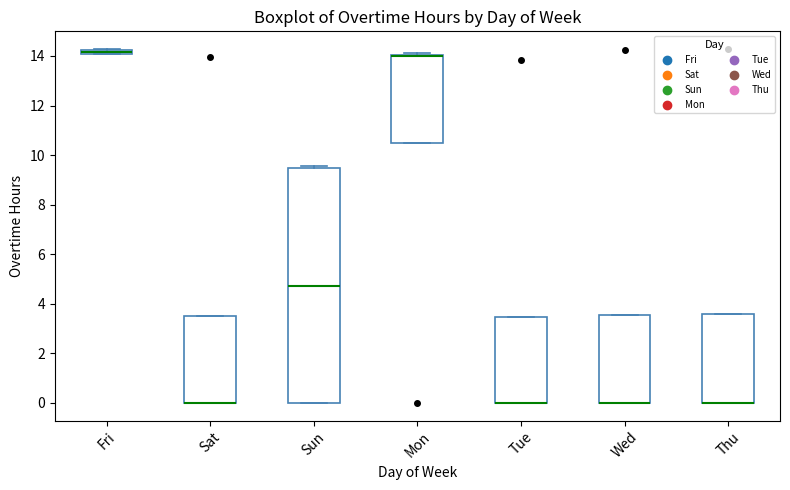

Where is the upper edge of the box for Mon on the y-axis? The values are not printed on the chart, so give them approximately, as read against the axis.

14.0